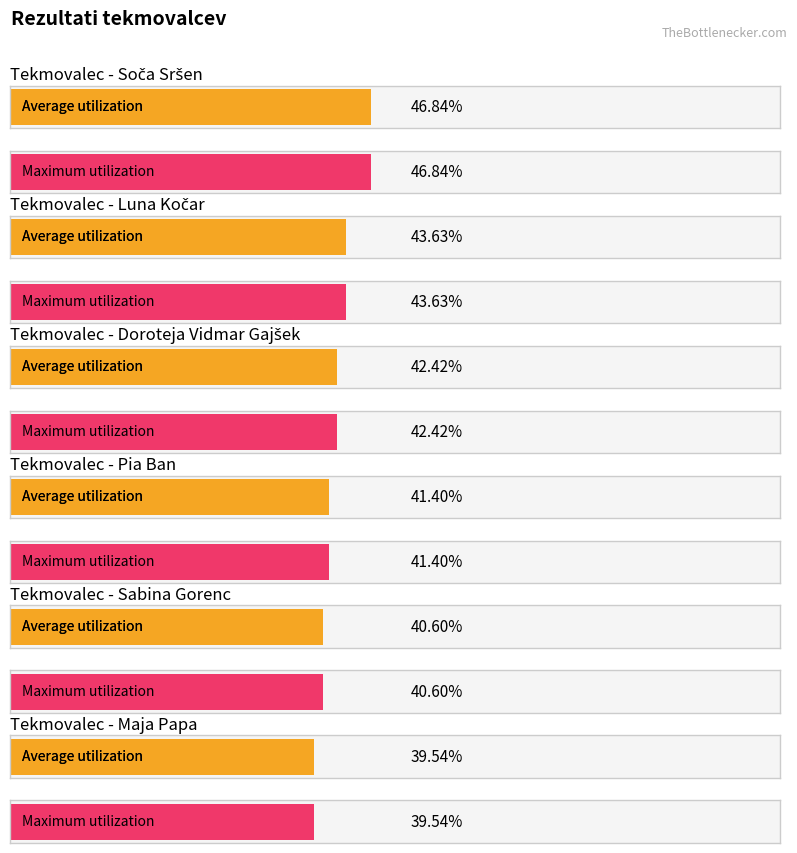

What is the difference between the Average utilization values at Soča Sršen and Sabina Gorenc?

6.2